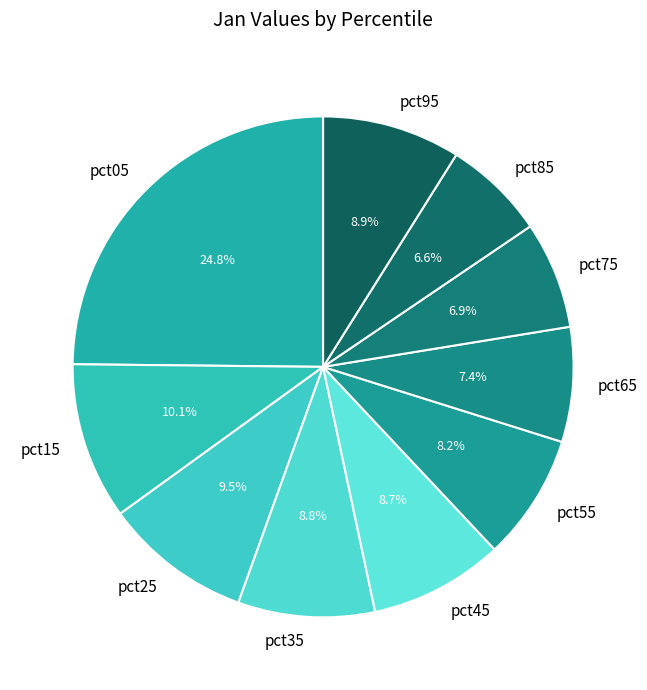

Between pct45 and pct75, which is larger?

pct45